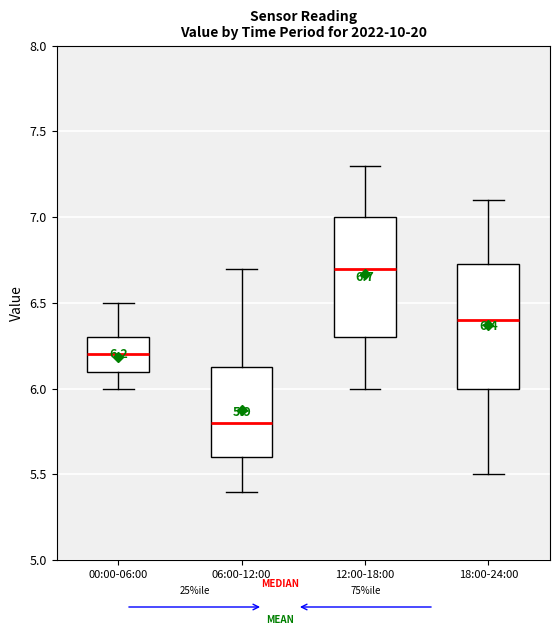

Which box's median line is the lowest?

06:00-12:00